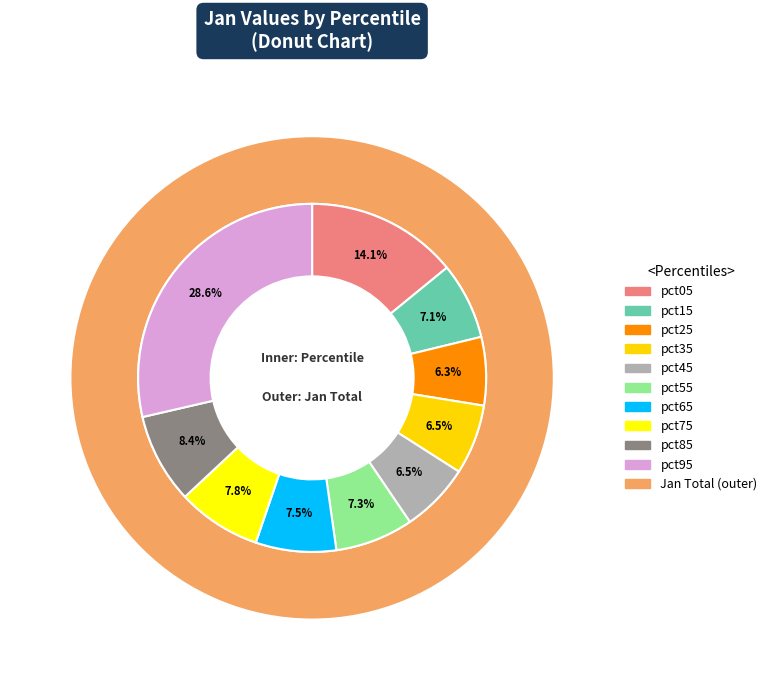

What is the smallest slice in the pie chart?

pct25